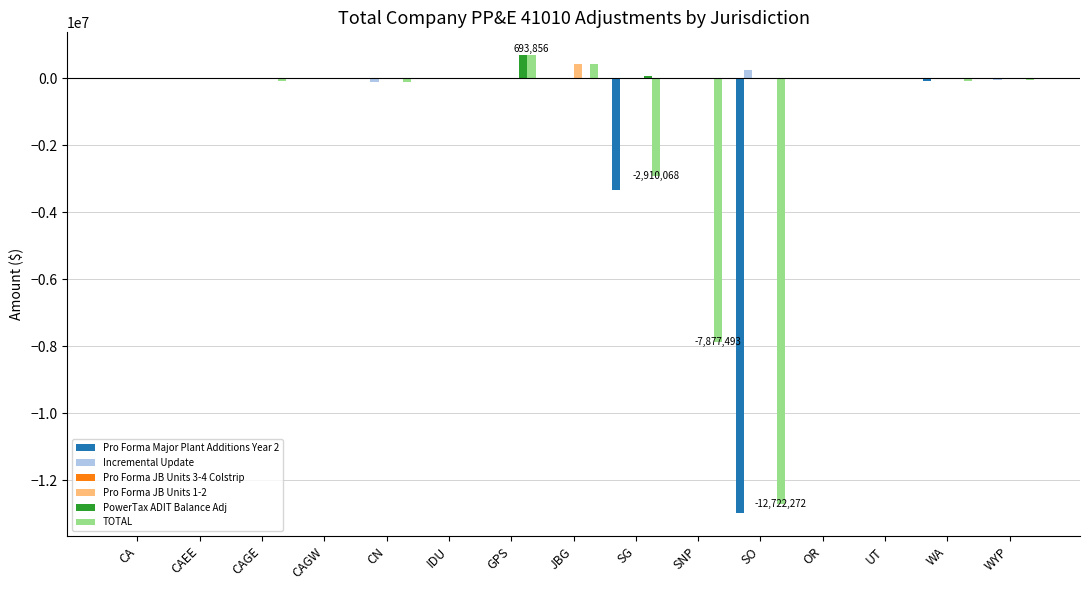

What is the sum of all Pro Forma Major Plant Additions Year 2 values?

-16395734